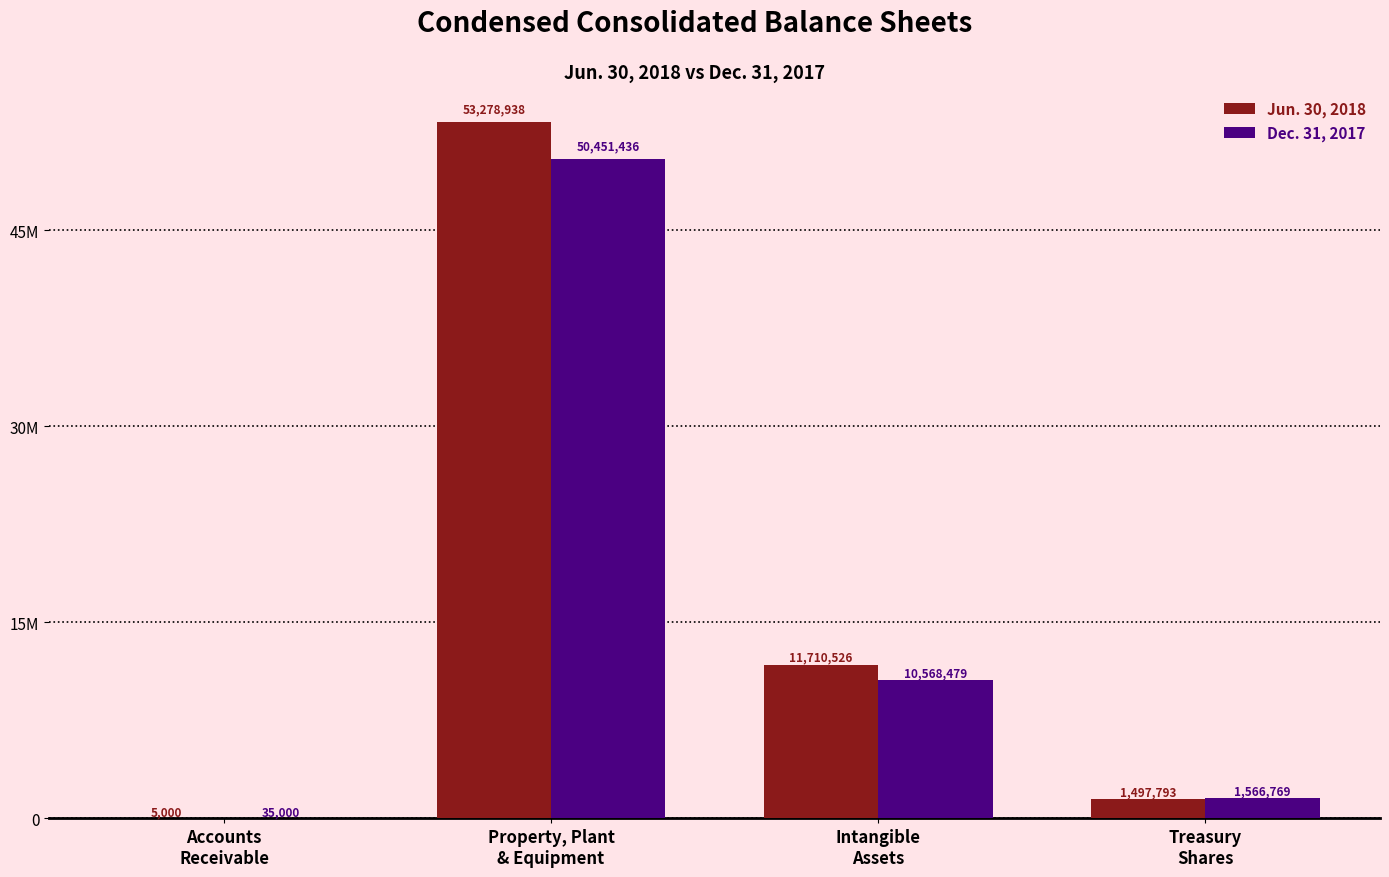

Reading left to right, what are all the values shown in this chart?

Jun. 30, 2018: 5000	53278938	11710526	1497793
Dec. 31, 2017: 35000	50451436	10568479	1566769